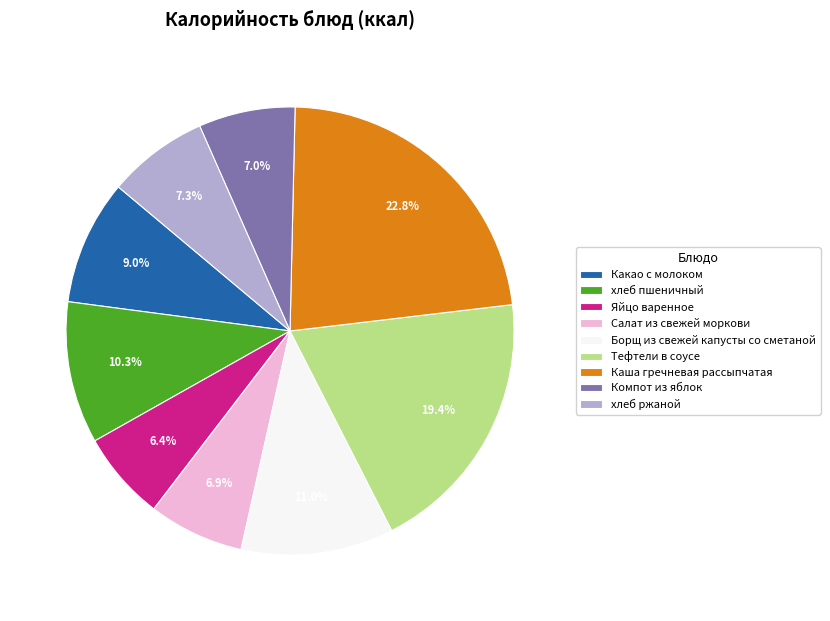

Is Борщ из свежей капусты со сметаной the majority of the pie?

No